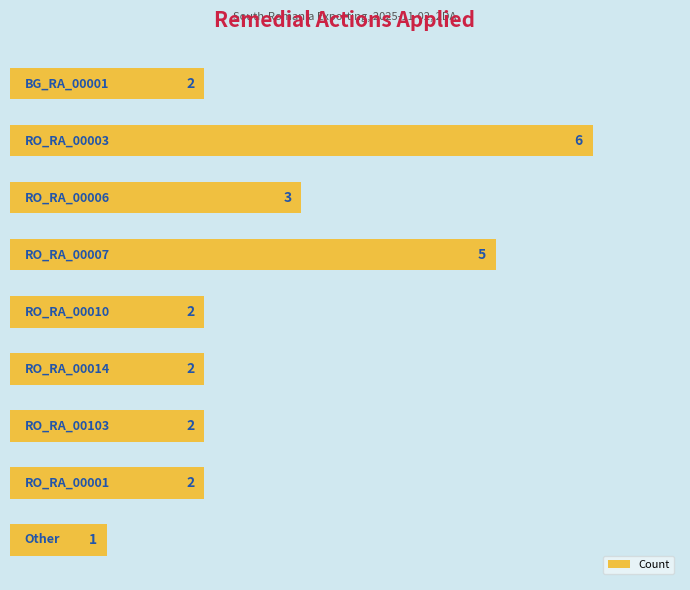

What is the maximum value shown in the chart?

6